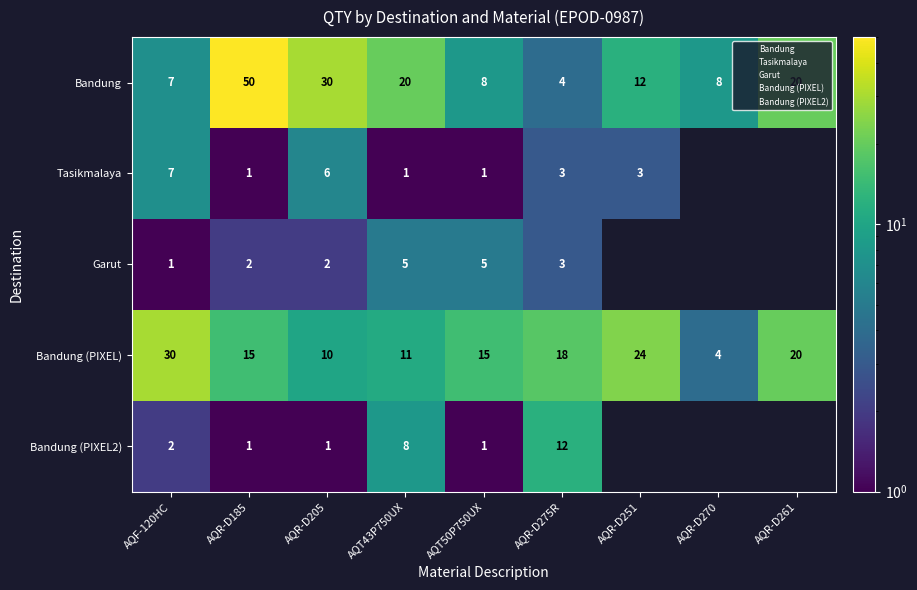

Where does the Bandung (PIXEL) series first go above 15?

AQF-120HC